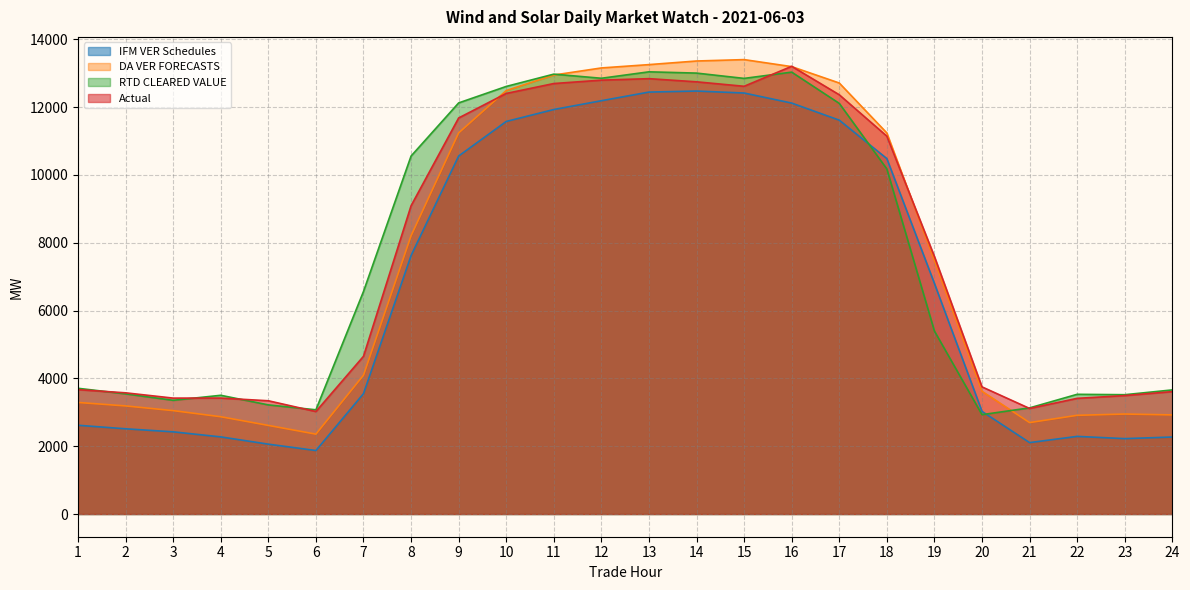

Reading left to right, extract all data points from this chart.

IFM VER Schedules: 1=2617.1	2=2512.9	3=2423.3	4=2274.0	5=2059.8	6=1871.9	7=3550.0	8=7622.6	9=10557.9	10=11577.2	11=11929.4	12=12188.9	13=12443.5	14=12474.1	15=12415.7	16=12119.1	17=11615.2	18=10481.5	19=6799.5	20=3025.8	21=2105.7	22=2289.1	23=2222.9	24=2270.6
DA VER FORECASTS: 1=3290.0	2=3187.3	3=3048.9	4=2868.5	5=2612.6	6=2355.4	7=4093.9	8=8206.9	9=11240.1	10=12488.3	11=12945.9	12=13155.5	13=13253.6	14=13360.2	15=13401.2	16=13194.3	17=12710.9	18=11238.1	19=7475.9	20=3618.6	21=2696.1	22=2910.5	23=2948.2	24=2922.3
RTD CLEARED VALUE: 1=3707.4	2=3542.7	3=3353.1	4=3501.0	5=3217.6	6=3073.3	7=6563.5	8=10557.0	9=12124.0	10=12609.9	11=12972.8	12=12851.0	13=13041.0	14=13003.5	15=12847.0	16=13031.9	17=12109.9	18=10176.7	19=5396.0	20=2930.4	21=3129.9	22=3530.1	23=3518.4	24=3659.8
Actual: 1=3667.8	2=3573.6	3=3417.8	4=3418.8	5=3339.7	6=3022.0	7=4651.1	8=9091.9	9=11680.2	10=12403.6	11=12695.6	12=12795.5	13=12839.4	14=12746.2	15=12614.5	16=13204.0	17=12364.1	18=11143.3	19=7594.8	20=3749.1	21=3113.0	22=3410.9	23=3492.5	24=3609.3